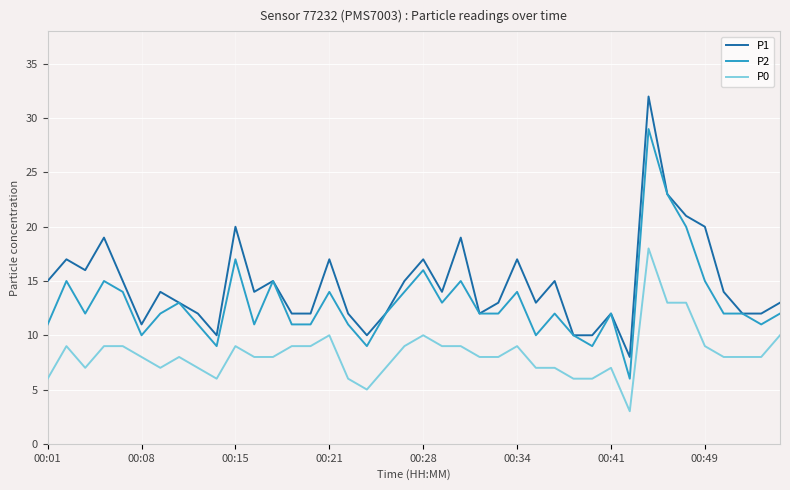

Which series has the widest spread of values?

P1